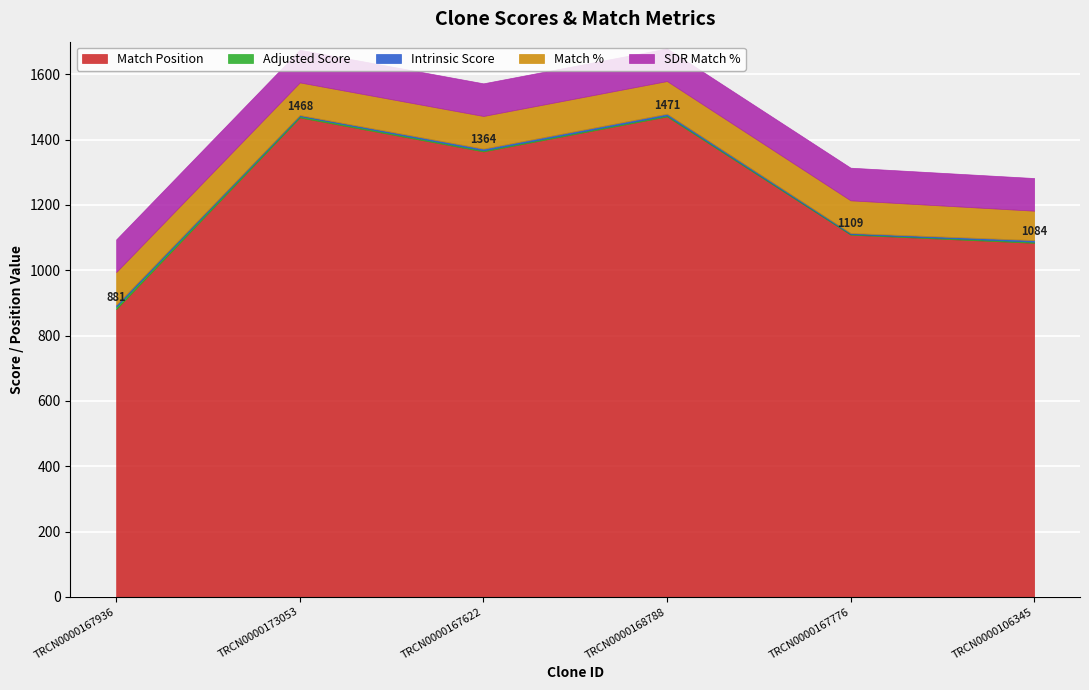

True or false: Match % has more than 2 points higher than both neighbors.

False